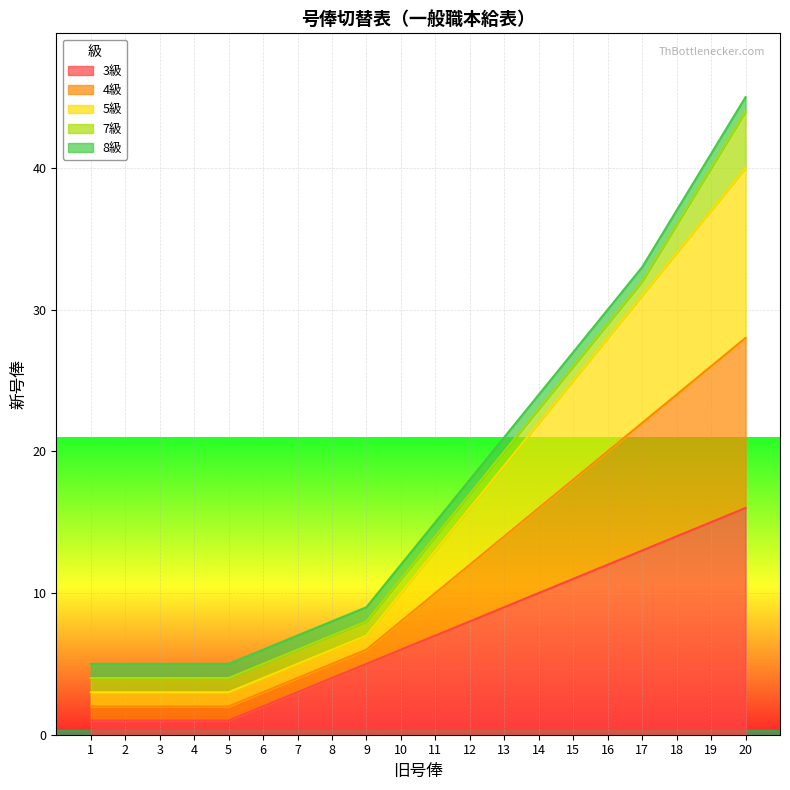

Does the chart display data point markers on the line(s)?

No